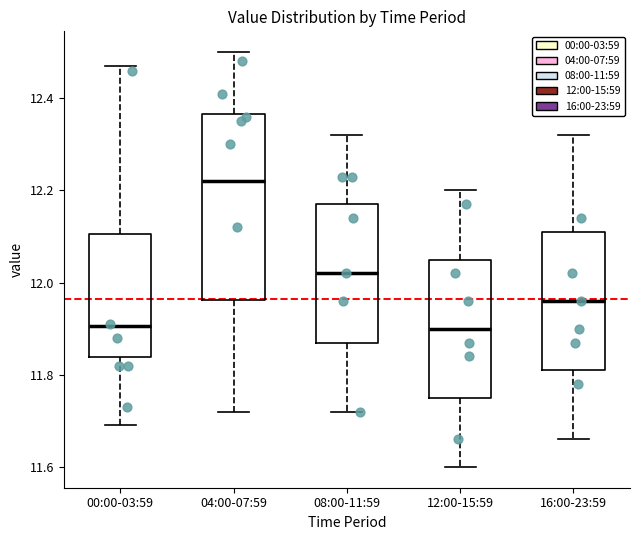

Which box is the tallest, from its lower edge to its upper edge?

04:00-07:59